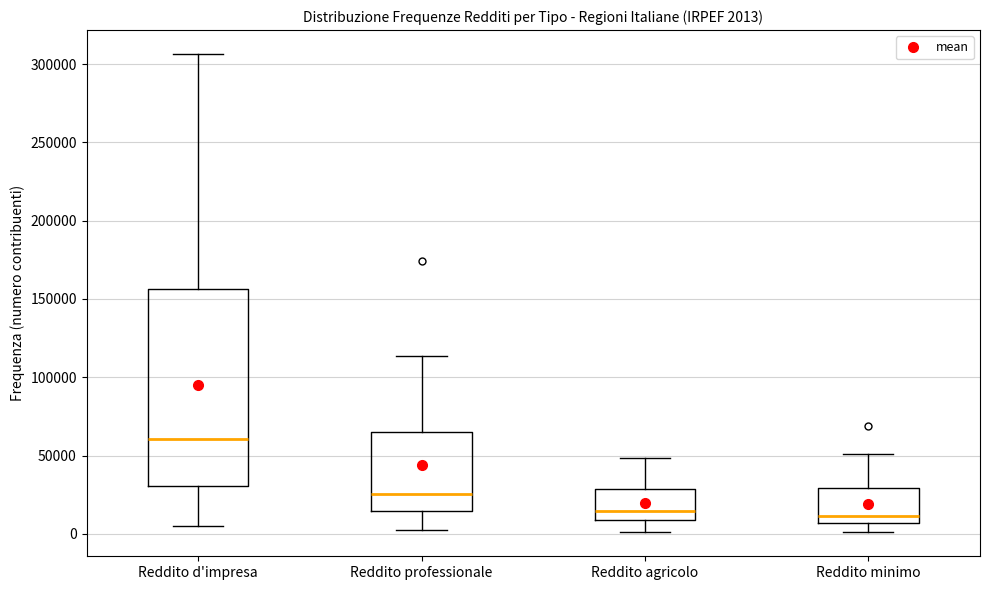

Which box is the tallest, from its lower edge to its upper edge?

Reddito d'impresa